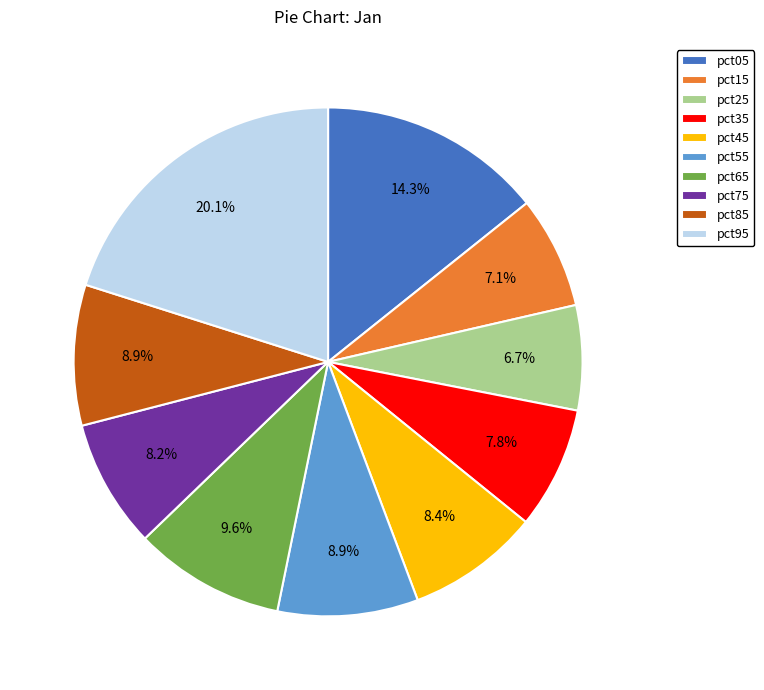

To the nearest percent, what percentage of the pie is pct05?

14%